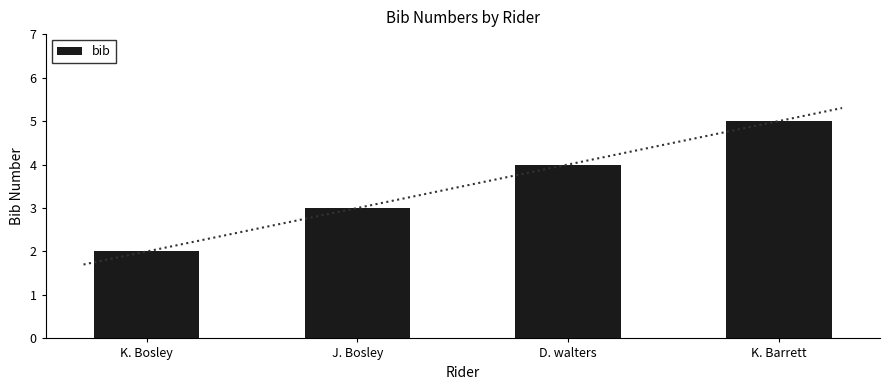

Is it true that the value at J. Bosley is 3?

True